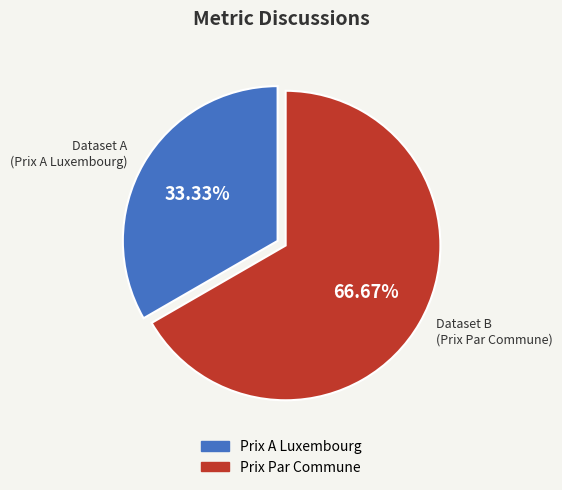

Rank the categories by value from lowest to highest.

Prix A Luxembourg, Prix Par Commune